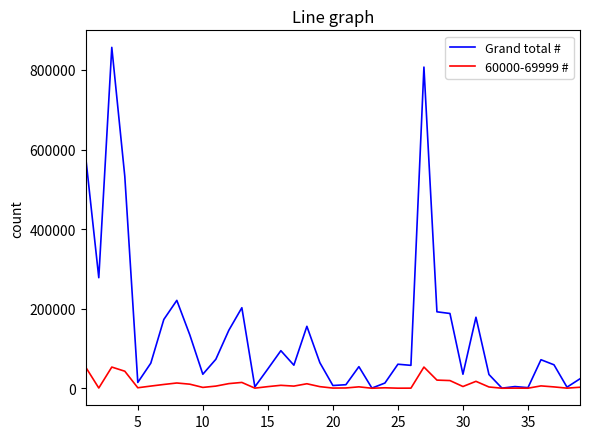

What is the sum of all 60000-69999 # values?

390850